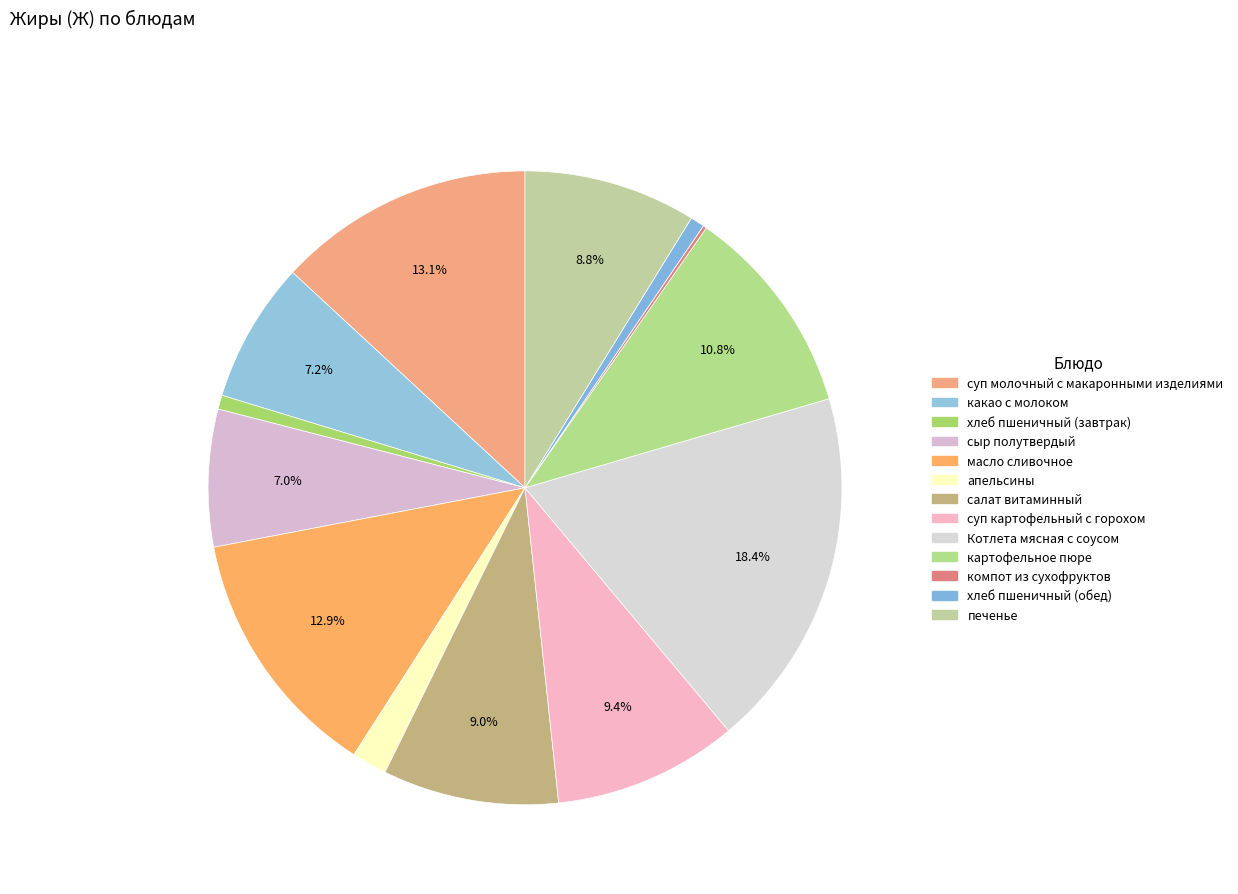

Does any single category account for the majority?

No